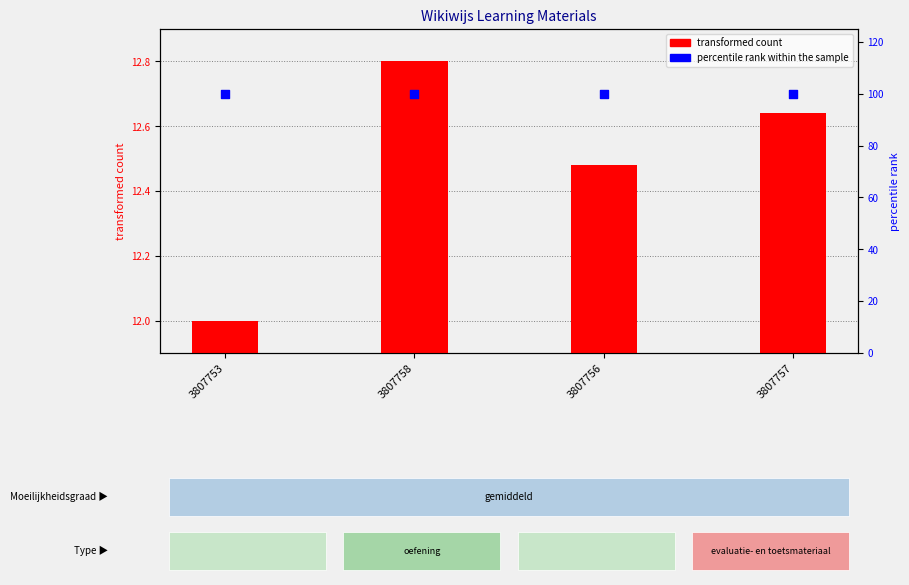

What are all the series names shown in the legend?

transformed count, percentile rank within the sample